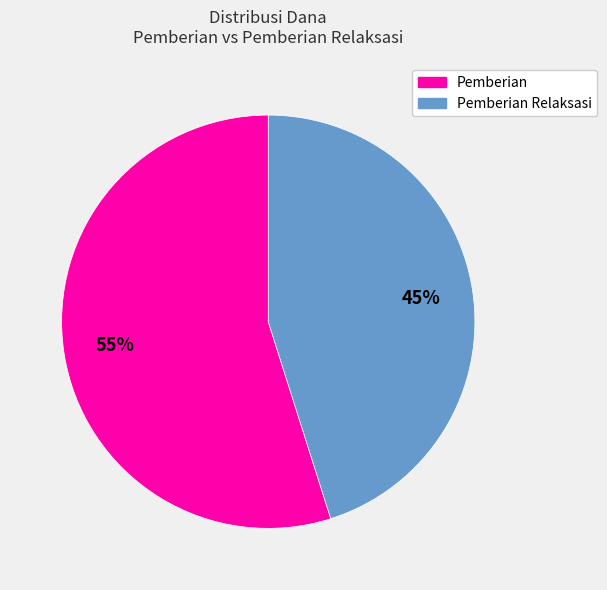

To the nearest percent, what is the average slice percentage?

50%